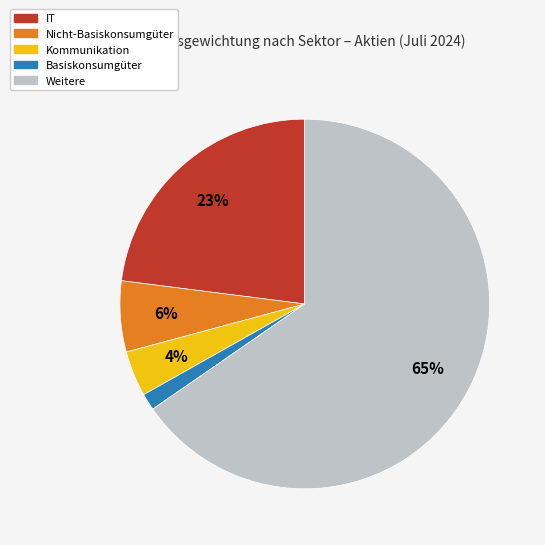

Rank the categories by value from lowest to highest.

Basiskonsumgüter, Kommunikation, Nicht-Basiskonsumgüter, IT, Weitere